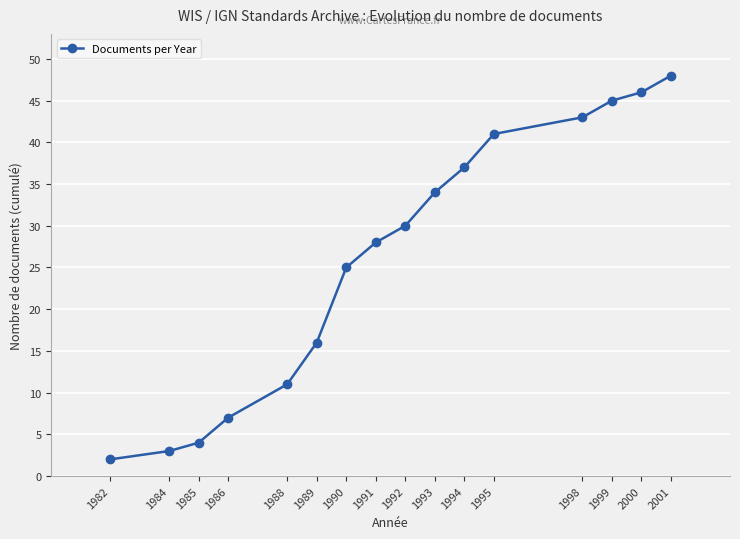

List the labels in order of value, largest first.

2001, 2000, 1999, 1998, 1995, 1994, 1993, 1992, 1991, 1990, 1989, 1988, 1986, 1985, 1984, 1982